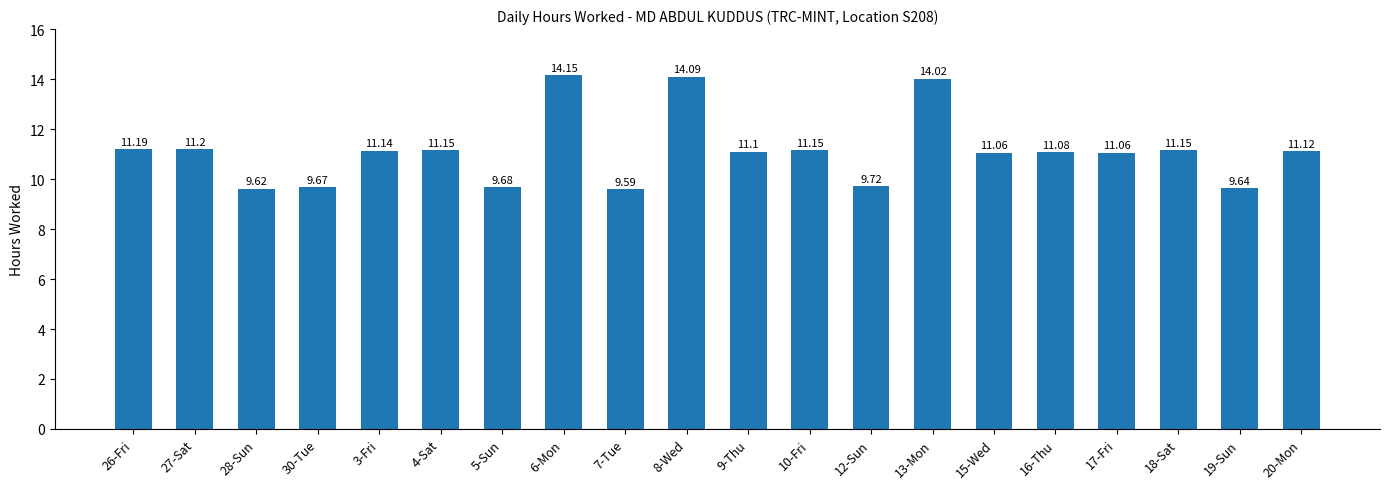

What is the difference between the values at 8-Wed and 10-Fri?

2.9